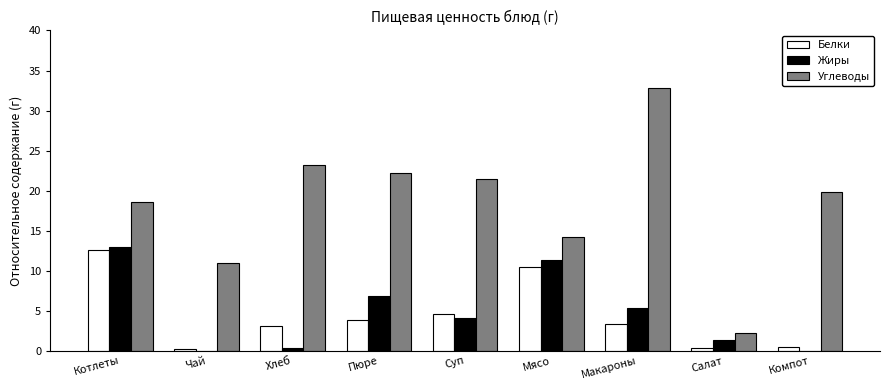

How many categories are shown in the chart?

9